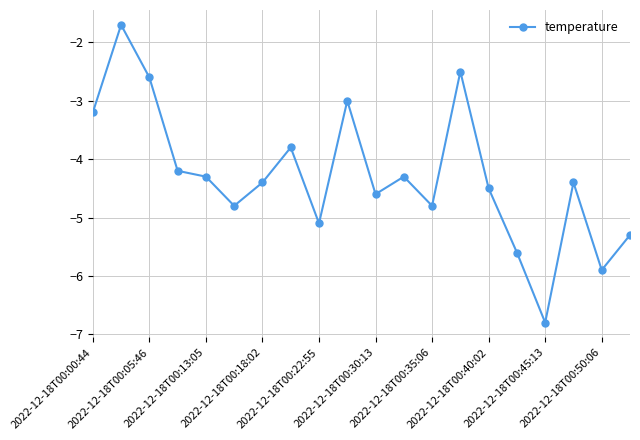

True or false: the data has more than 0 interior local peaks.

True